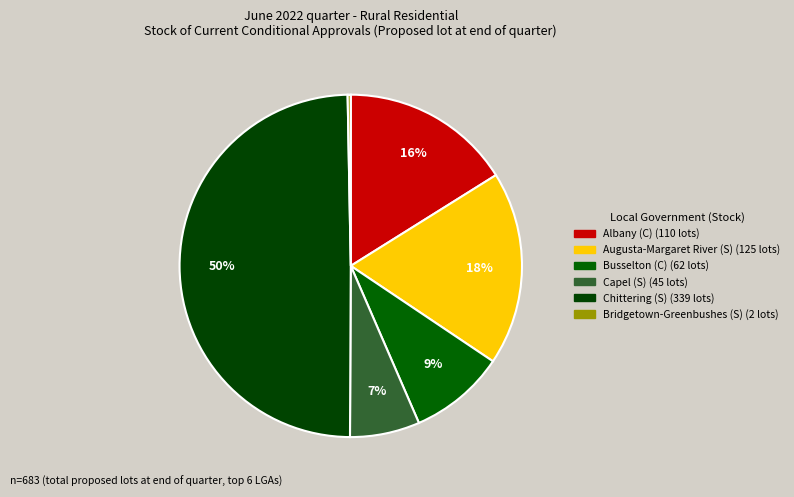

What is the smallest slice in the pie chart?

Bridgetown-Greenbushes (S)